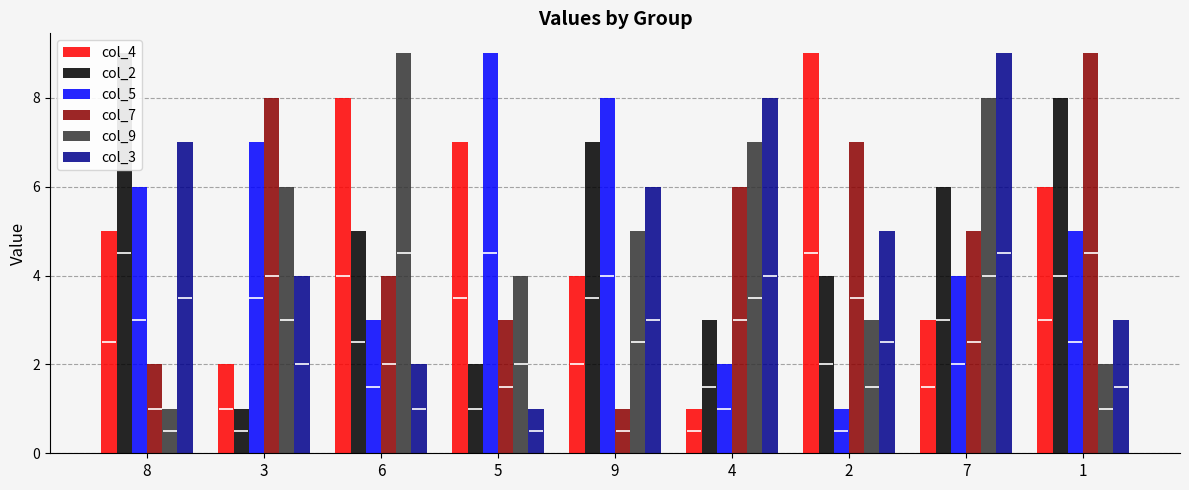

Reading left to right, what are all the values shown in this chart?

col_4: 8=5	3=2	6=8	5=7	9=4	4=1	2=9	7=3	1=6
col_2: 8=9	3=1	6=5	5=2	9=7	4=3	2=4	7=6	1=8
col_5: 8=6	3=7	6=3	5=9	9=8	4=2	2=1	7=4	1=5
col_7: 8=2	3=8	6=4	5=3	9=1	4=6	2=7	7=5	1=9
col_9: 8=1	3=6	6=9	5=4	9=5	4=7	2=3	7=8	1=2
col_3: 8=7	3=4	6=2	5=1	9=6	4=8	2=5	7=9	1=3